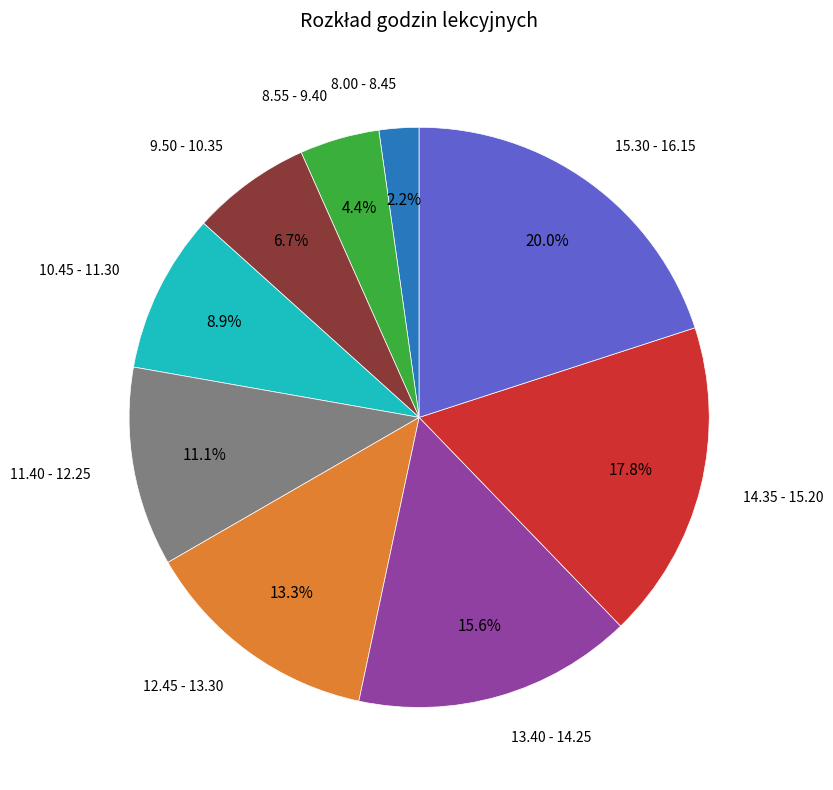

Does any single category account for the majority?

No